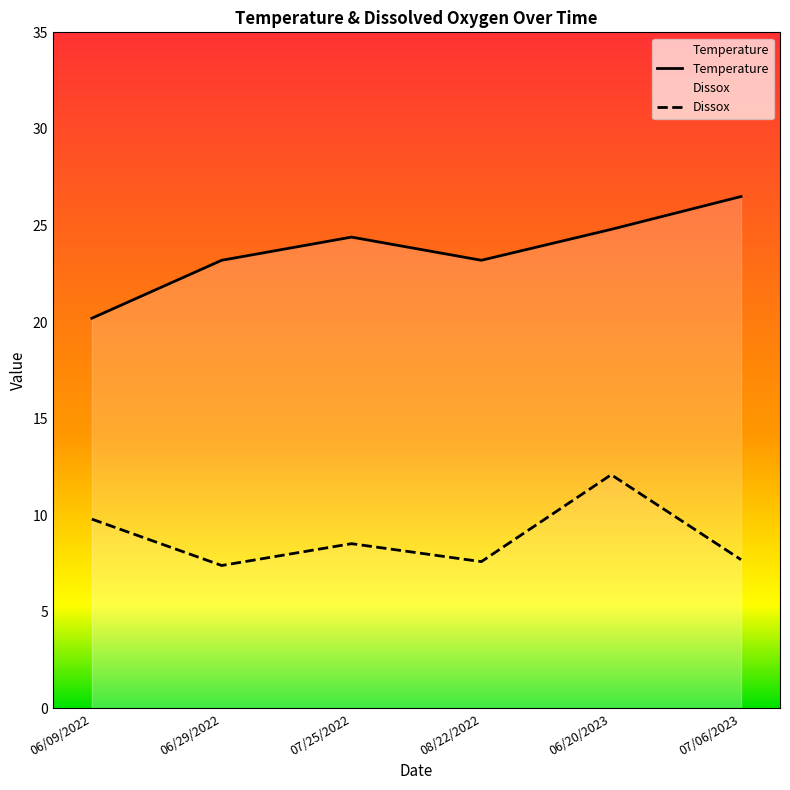

At which category does Dissox reach its first local valley?

06/29/2022